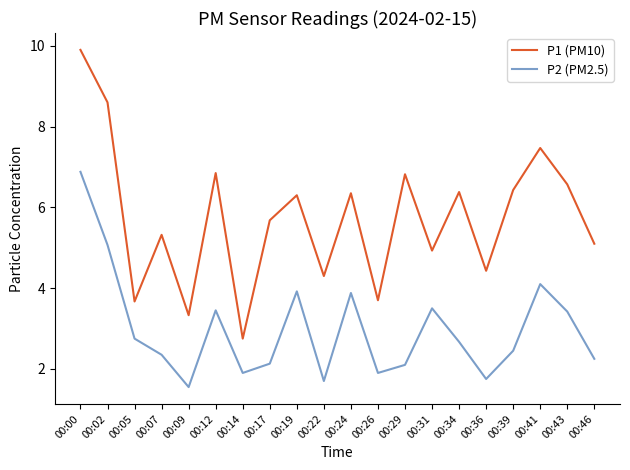

In P1 (PM10), how many points are lower than both neighbors (excluding endpoints)?

7